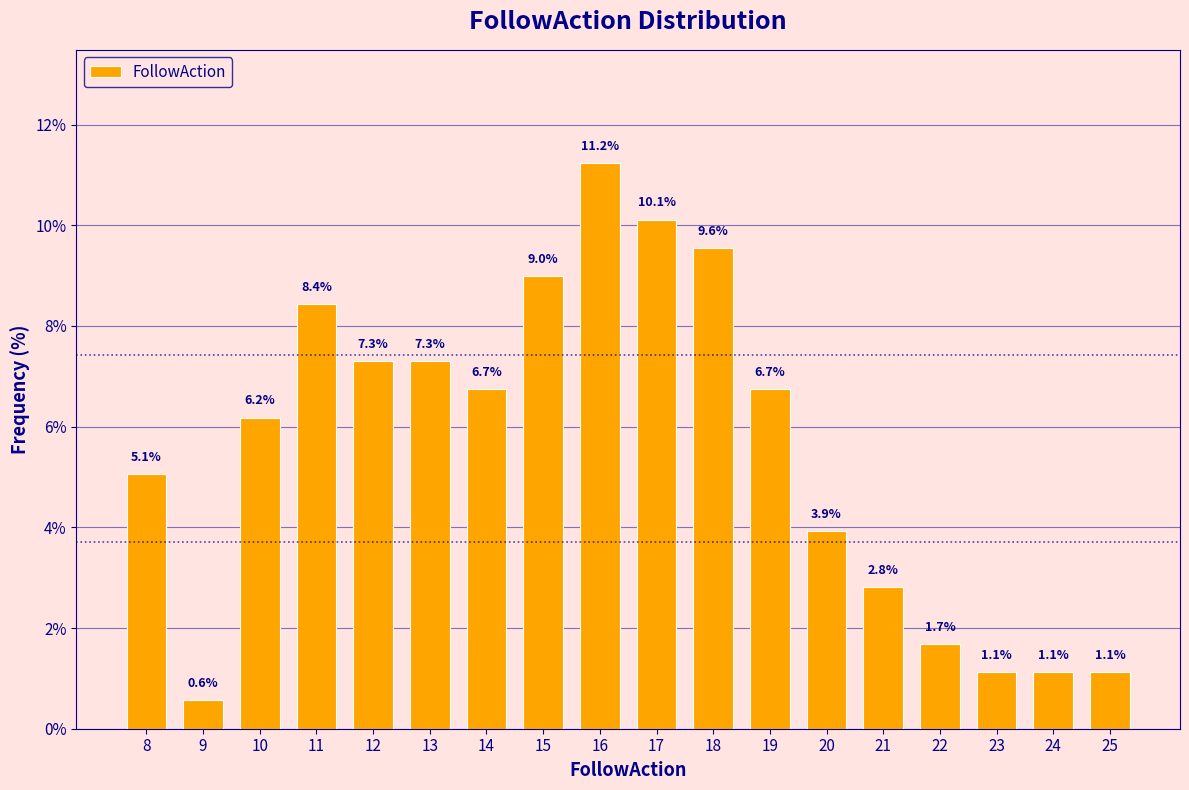

Reading left to right, what are all the values shown in this chart?

8=5.1	9=0.6	10=6.2	11=8.4	12=7.3	13=7.3	14=6.7	15=9.0	16=11.2	17=10.1	18=9.6	19=6.7	20=3.9	21=2.8	22=1.7	23=1.1	24=1.1	25=1.1